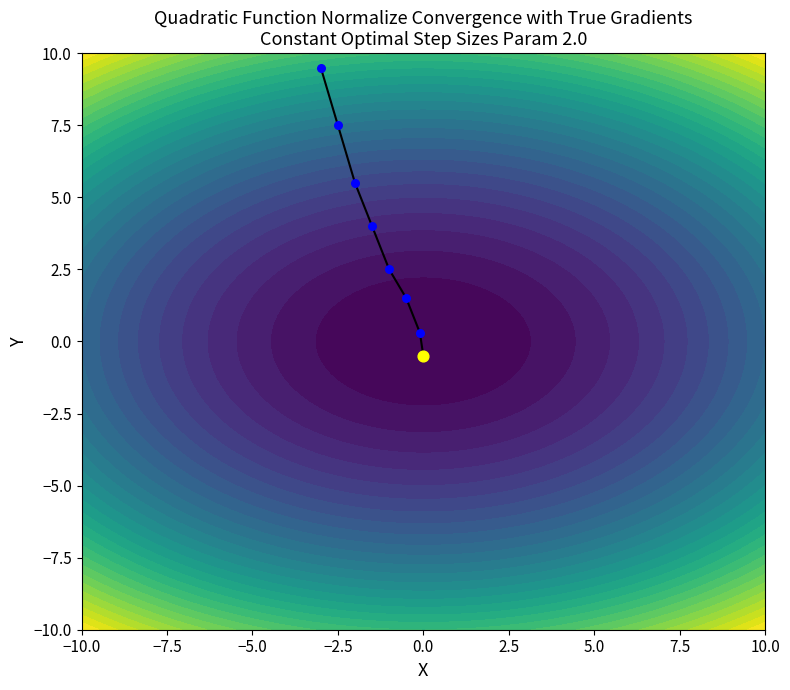

What is the greatest value displayed?

9.5